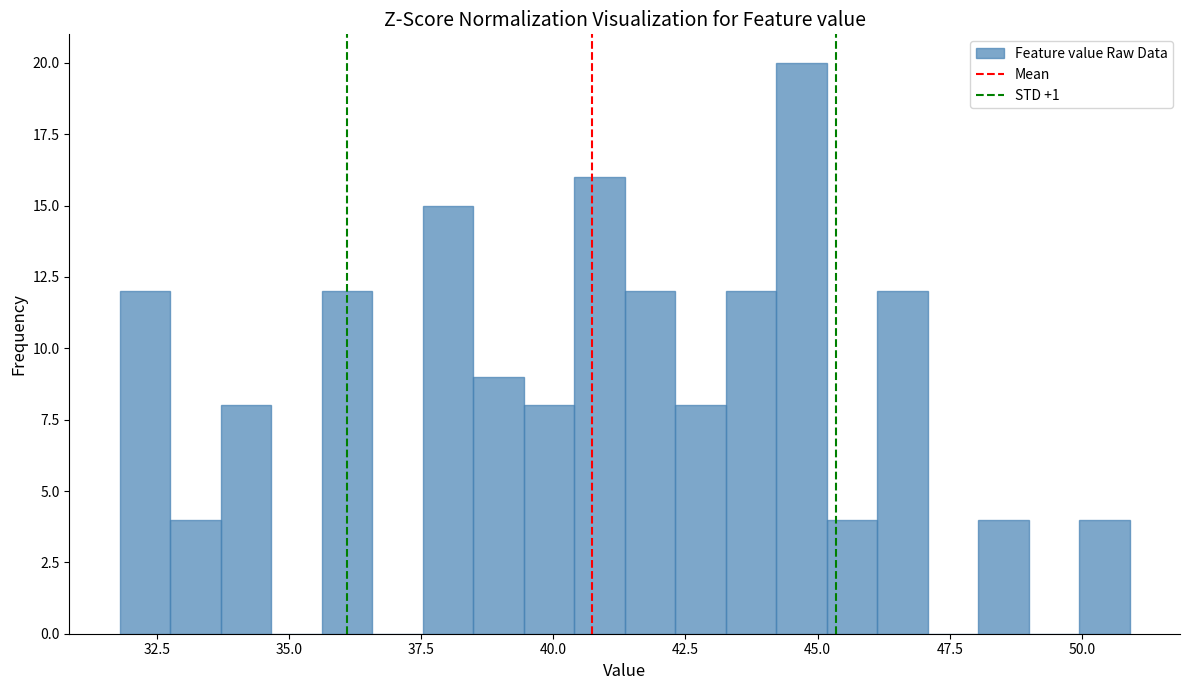

Around what value on the x-axis is the tallest bar? Give the approximate position of its centre, as read against the axis.

44.5